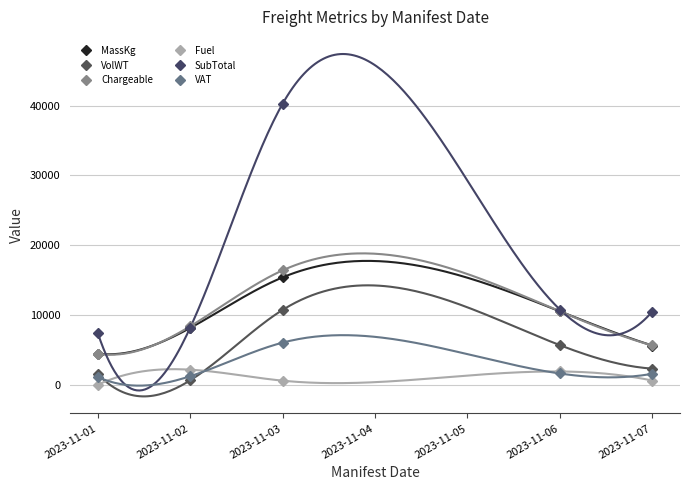

List the labels in order of VolWT value, largest first.

2023-11-03, 2023-11-06, 2023-11-07, 2023-11-01, 2023-11-02